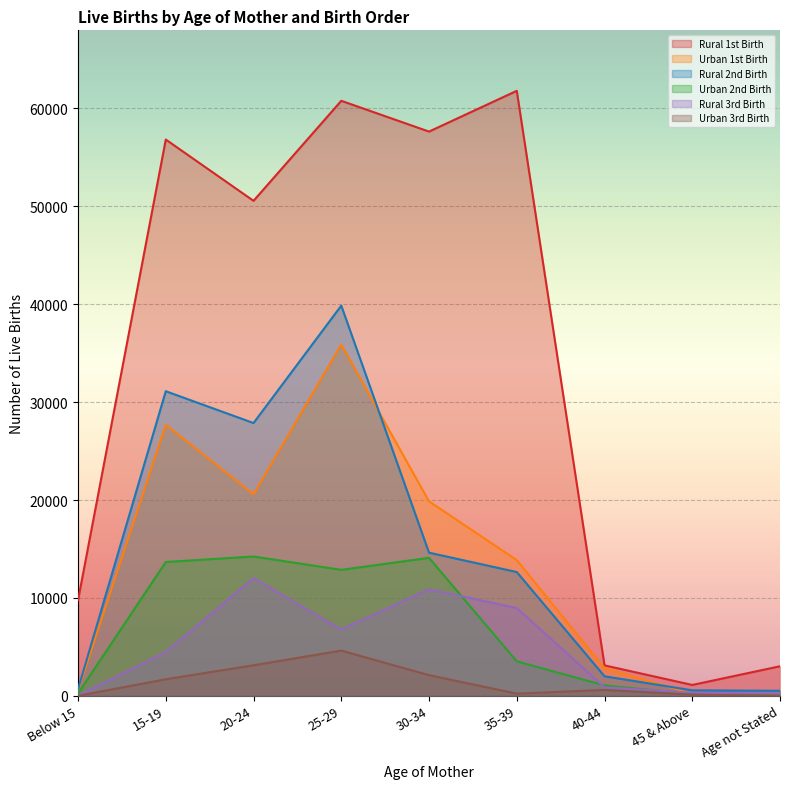

Reading right to left, what are all the values shown in this chart?

Rural 1st Birth: Age not Stated=3015	45 & Above=1106	40-44=3107	35-39=61805	30-34=57642	25-29=60786	20-24=50567	15-19=56828	Below 15=9764
Urban 1st Birth: Age not Stated=38	45 & Above=207	40-44=2809	35-39=13862	30-34=19866	25-29=35882	20-24=20586	15-19=27681	Below 15=568
Rural 2nd Birth: Age not Stated=511	45 & Above=557	40-44=1992	35-39=12642	30-34=14621	25-29=39862	20-24=27864	15-19=31115	Below 15=678
Urban 2nd Birth: Age not Stated=39	45 & Above=170	40-44=1056	35-39=3520	30-34=14092	25-29=12866	20-24=14229	15-19=13668	Below 15=236
Rural 3rd Birth: Age not Stated=215	45 & Above=311	40-44=868	35-39=8964	30-34=10886	25-29=6776	20-24=12026	15-19=4486	Below 15=0
Urban 3rd Birth: Age not Stated=6	45 & Above=111	40-44=596	35-39=219	30-34=2109	25-29=4619	20-24=3119	15-19=1687	Below 15=0